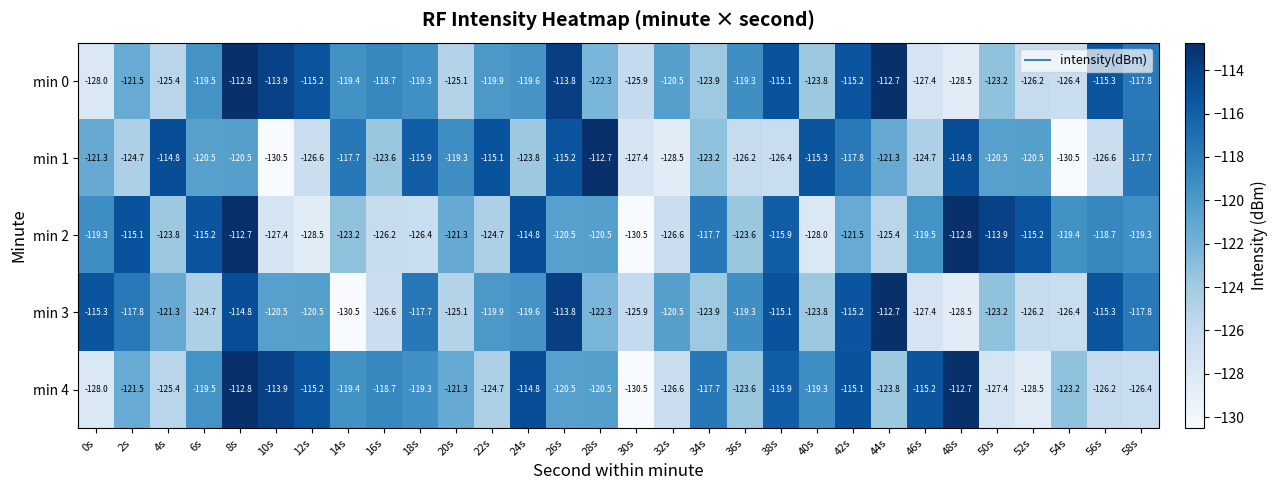

What is the greatest value displayed?

-112.7